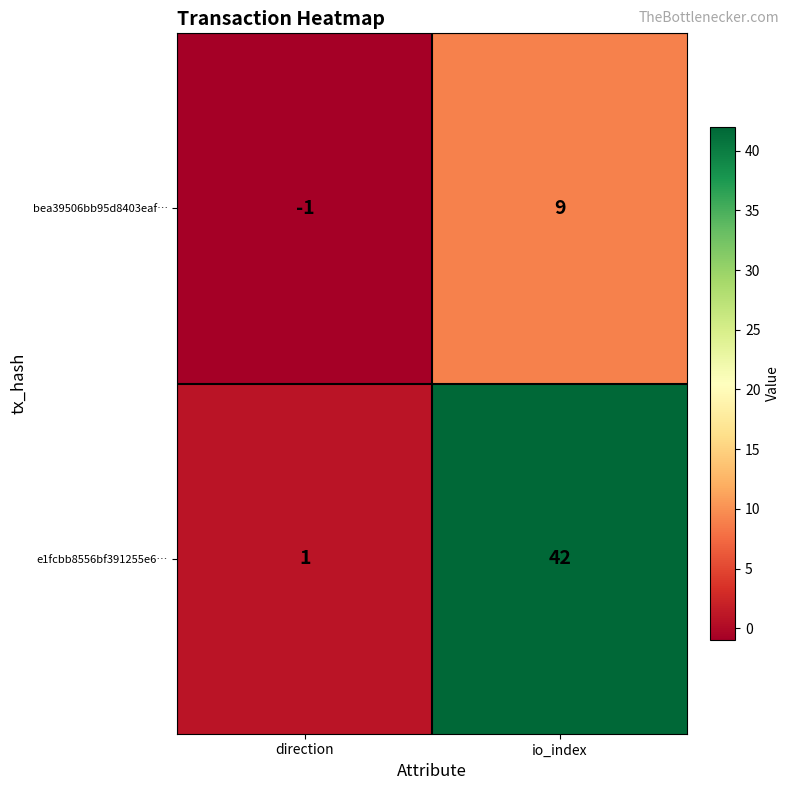

What is the difference between the maximum and minimum values in the bea39506bb95d8403eaf… series?

10